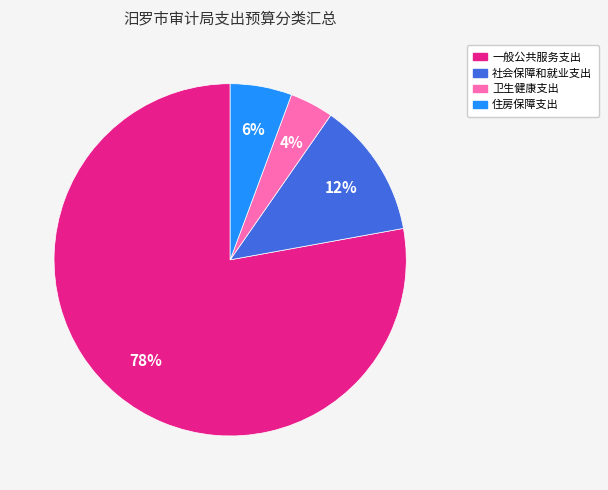

What is the majority slice?

一般公共服务支出